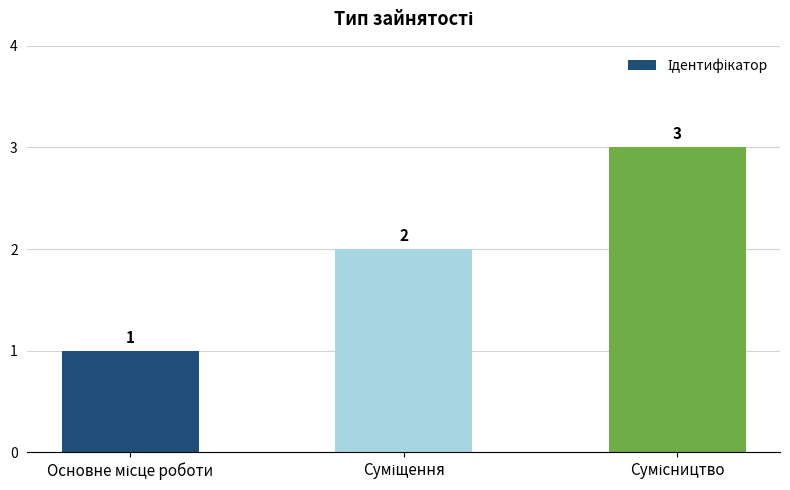

Count the values in the range 1 to 3.

3